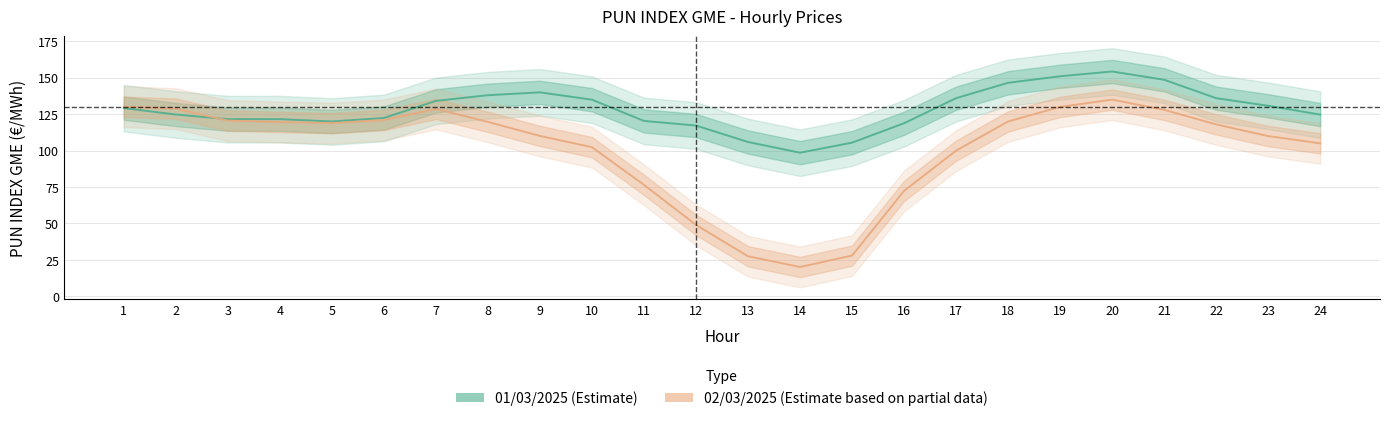

True or false: 01/03/2025 (Estimate) has more than 1 points higher than both neighbors.

True